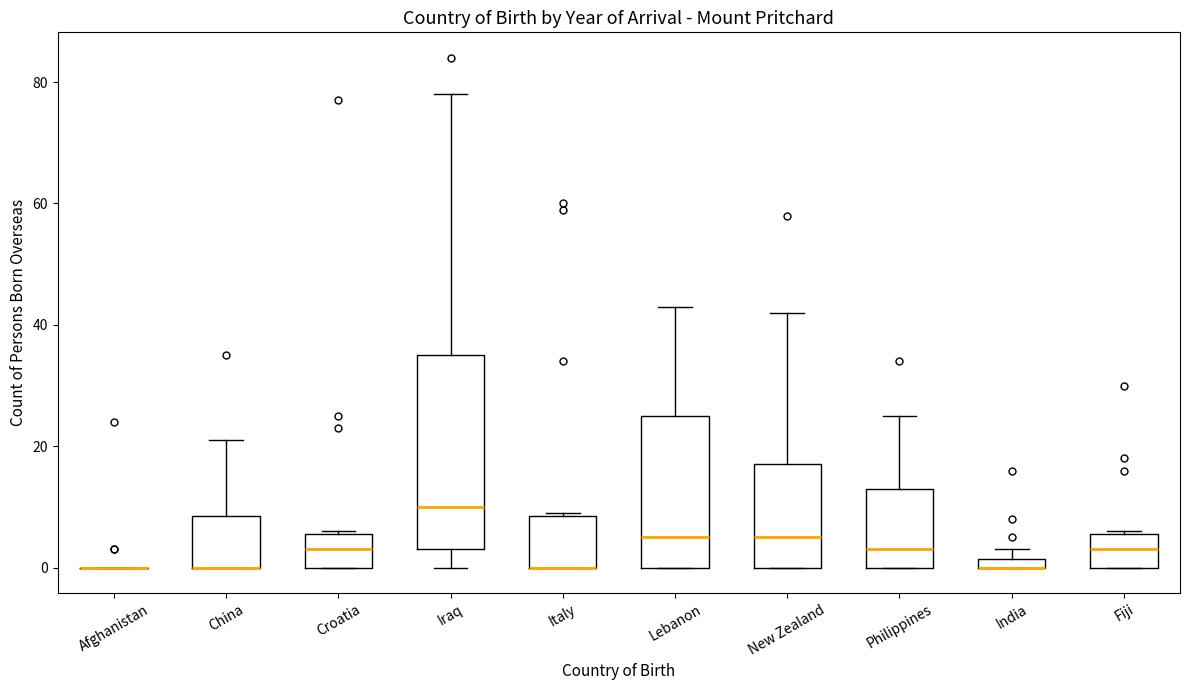

Where is the lower edge of the box for Lebanon on the y-axis? The values are not printed on the chart, so give them approximately, as read against the axis.

0